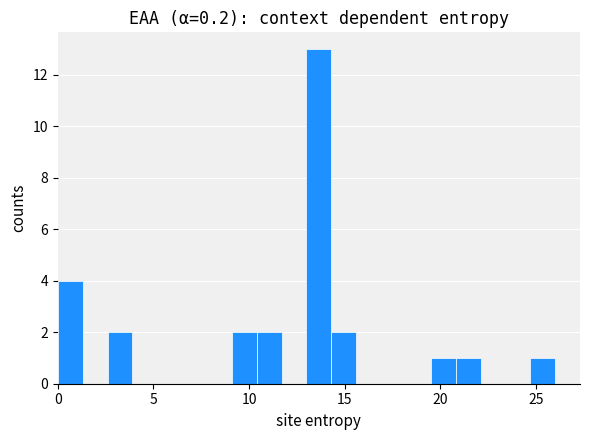

Read against the x-axis, roughly where is the centre of the tallest bar?

13.5